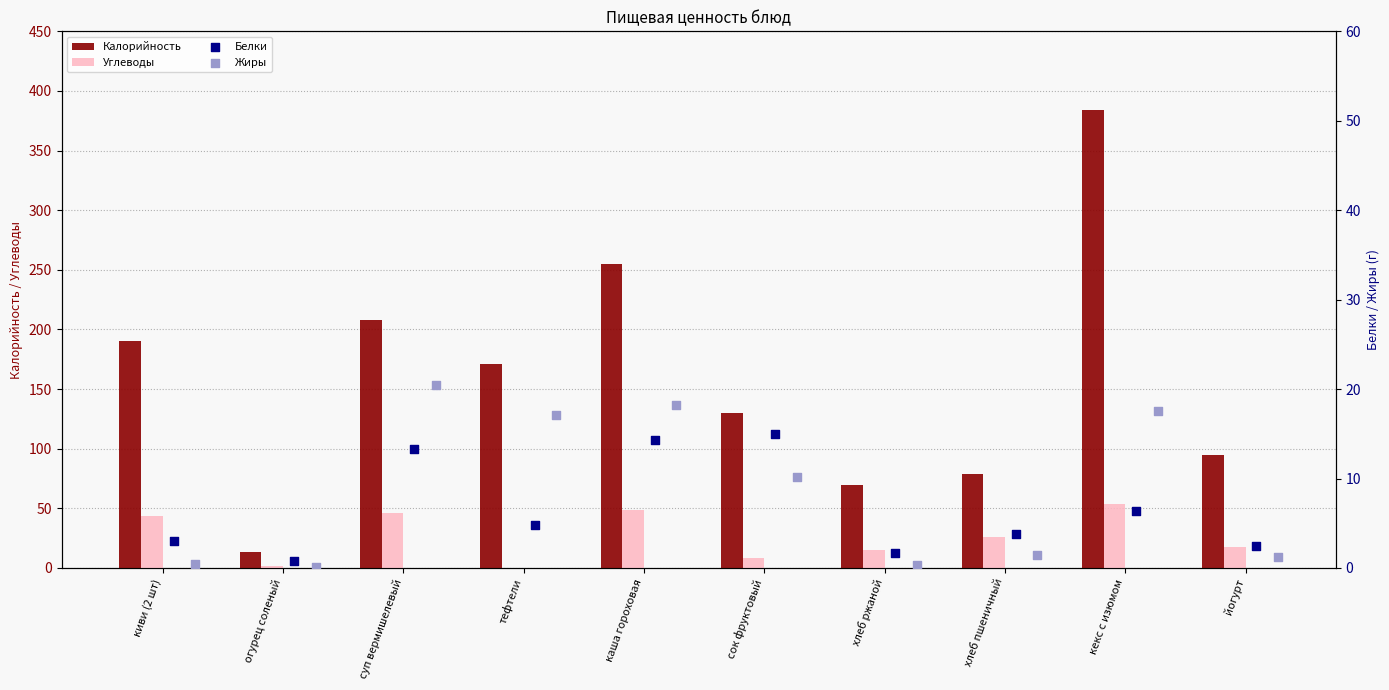

Which series contains the highest Y value?

Калорийность